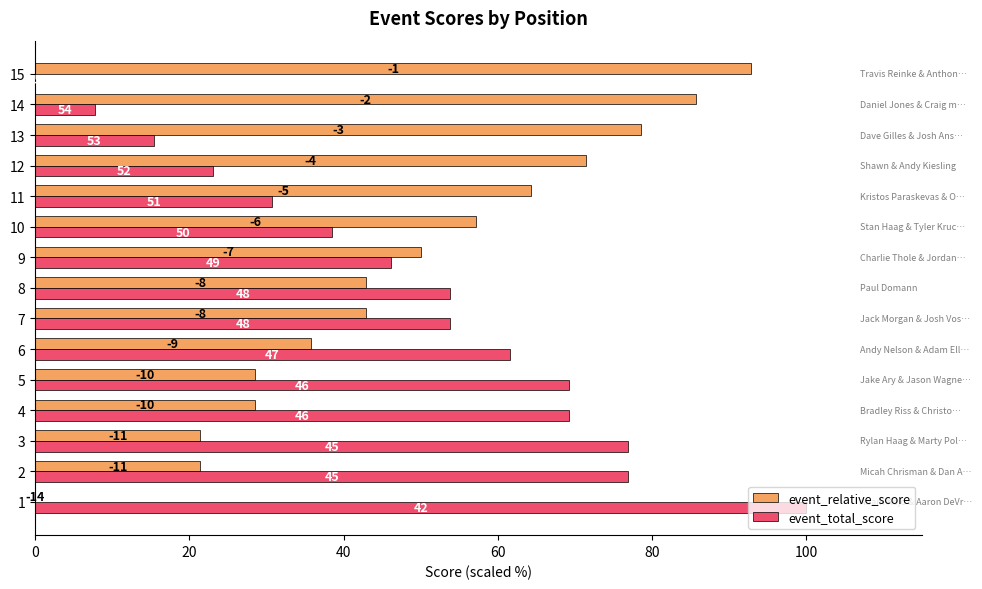

True or false: event_relative_score has a value of 107.2 at 12.

False